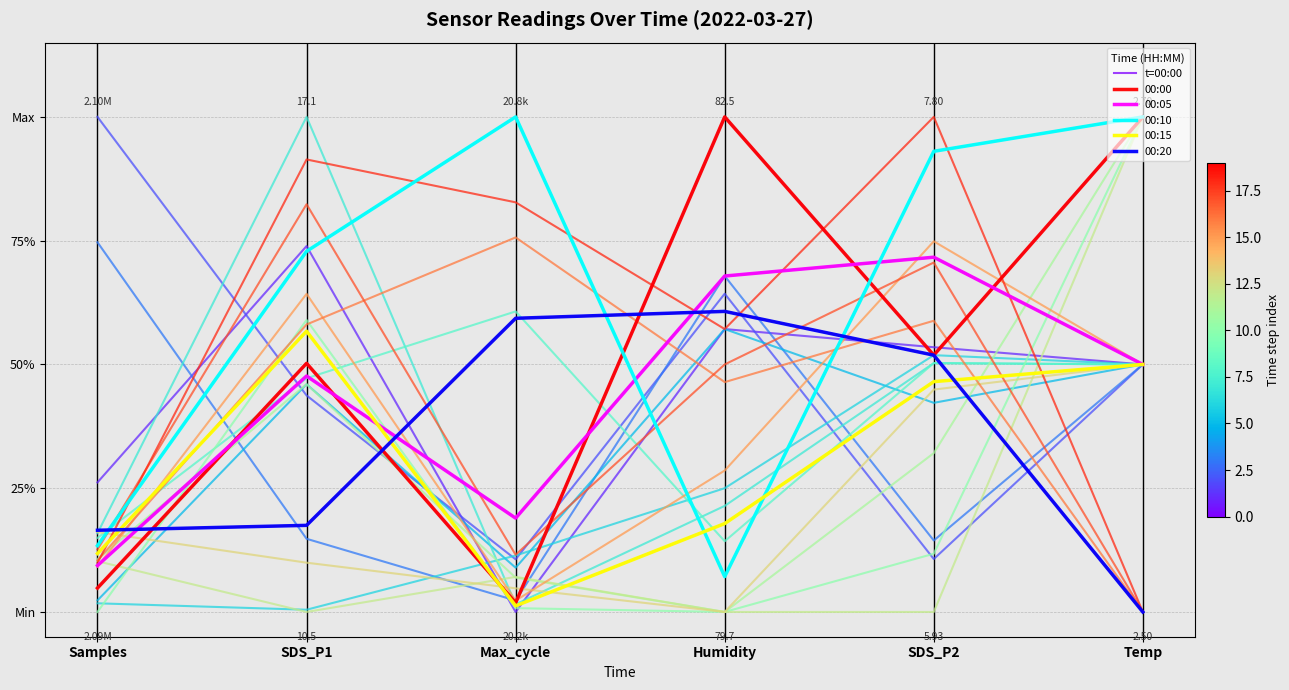

At which category does 00:05 reach its first local peak?

SDS_P1